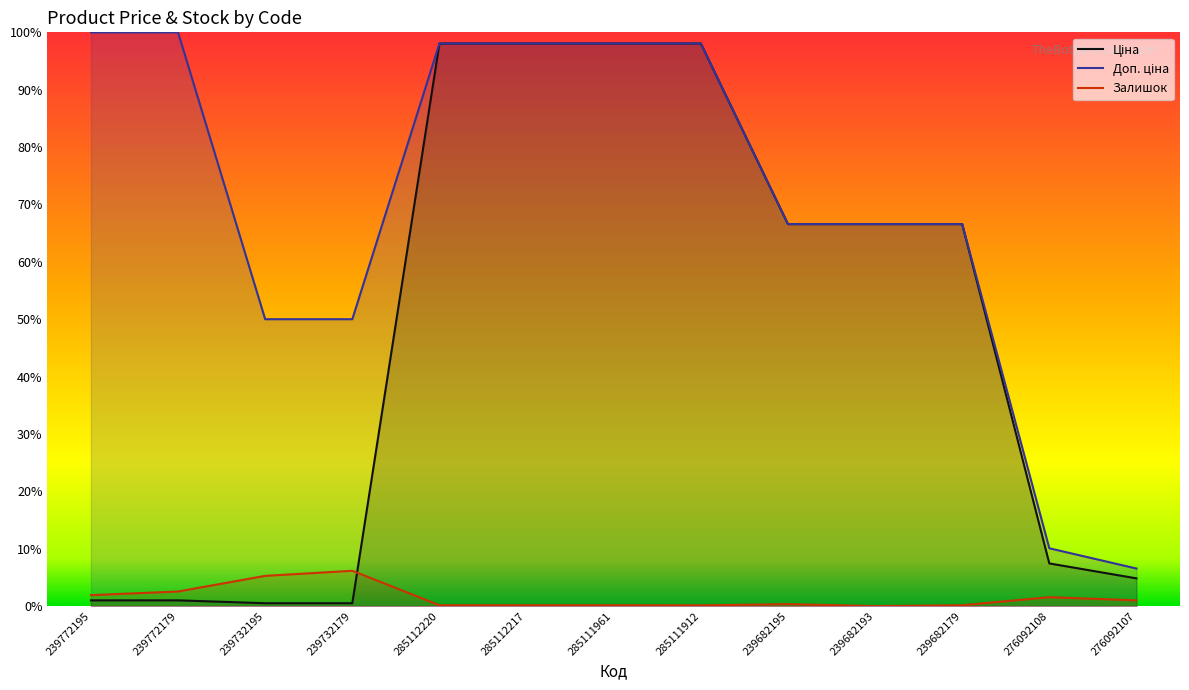

Reading left to right, what are all the values shown in this chart?

Ціна: 1.0	1.0	0.5	0.5	98.1	98.1	98.1	98.1	66.6	66.6	66.6	7.4	4.8
Доп. ціна: 100.0	100.0	50.0	50.0	98.1	98.1	98.1	98.1	66.6	66.6	66.6	10.1	6.5
Залишок: 1.9	2.5	5.3	6.2	0.1	0.1	0.1	0.1	0.3	0.0	0.1	1.6	1.0